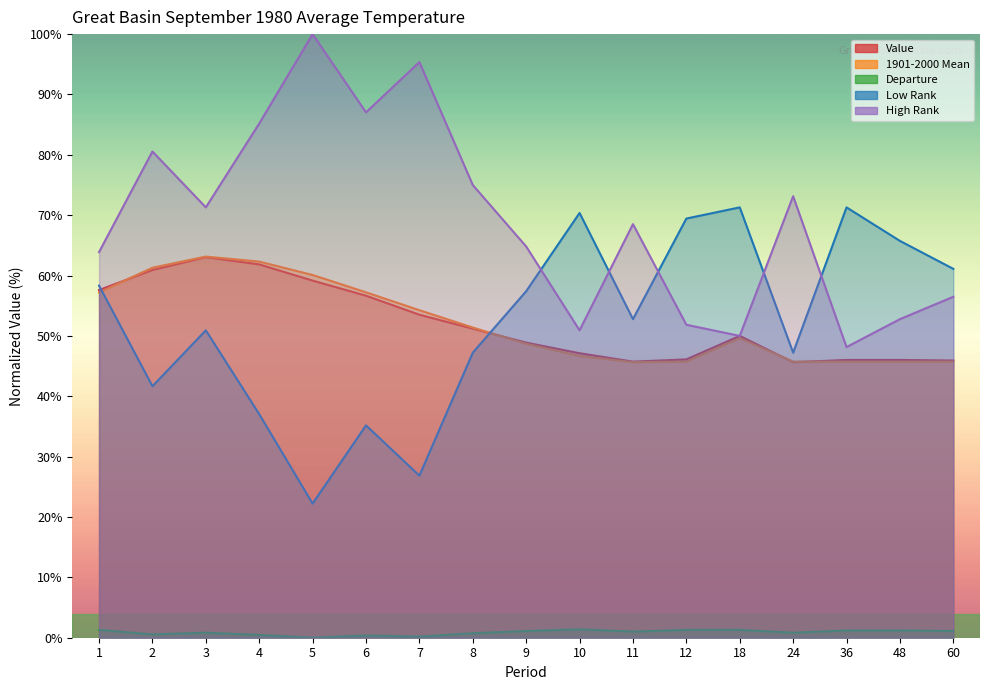

True or false: Low Rank has a value of 99.0 at 10.

False